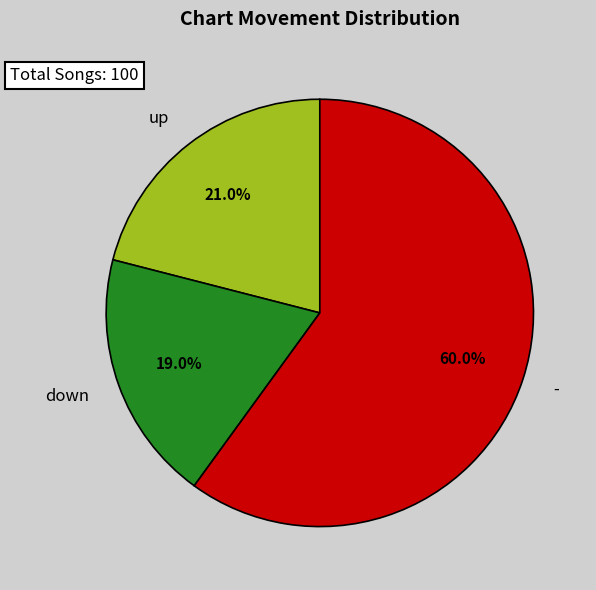

Between down and -, which is larger?

-